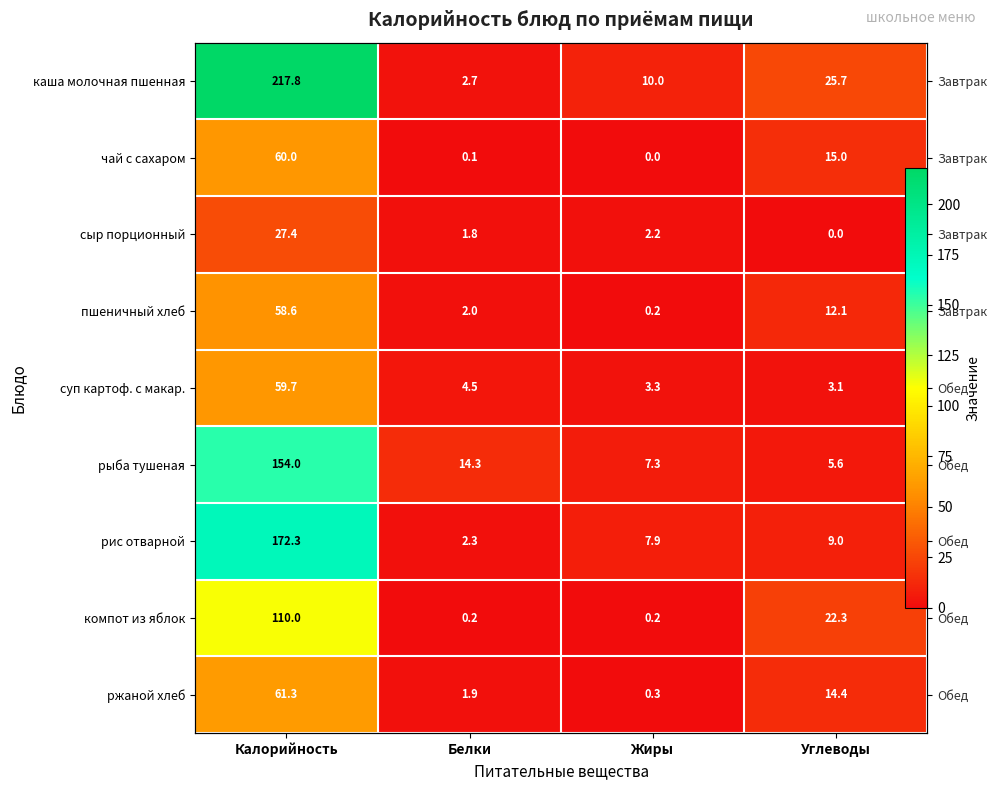

Which series has the largest range (max minus min)?

каша молочная пшенная